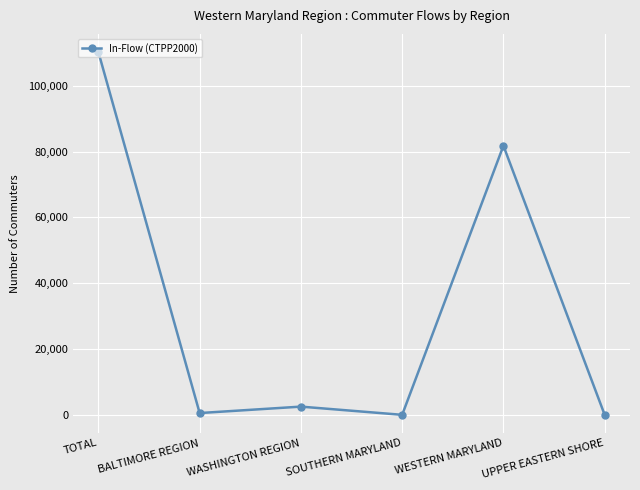

What is the approximate value at BALTIMORE REGION?

569